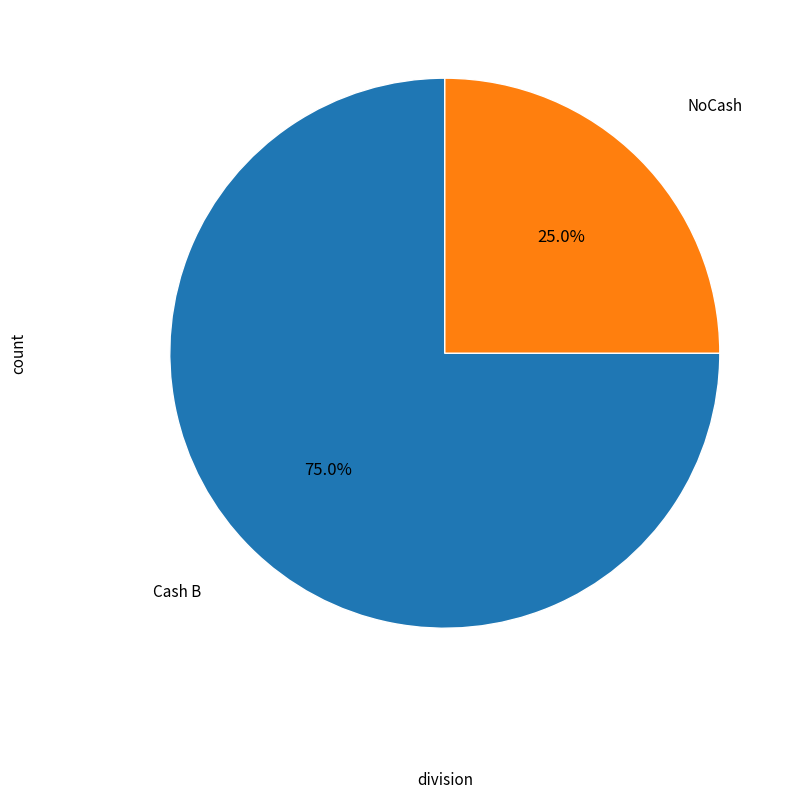

To the nearest percent, what is the average slice percentage?

50%